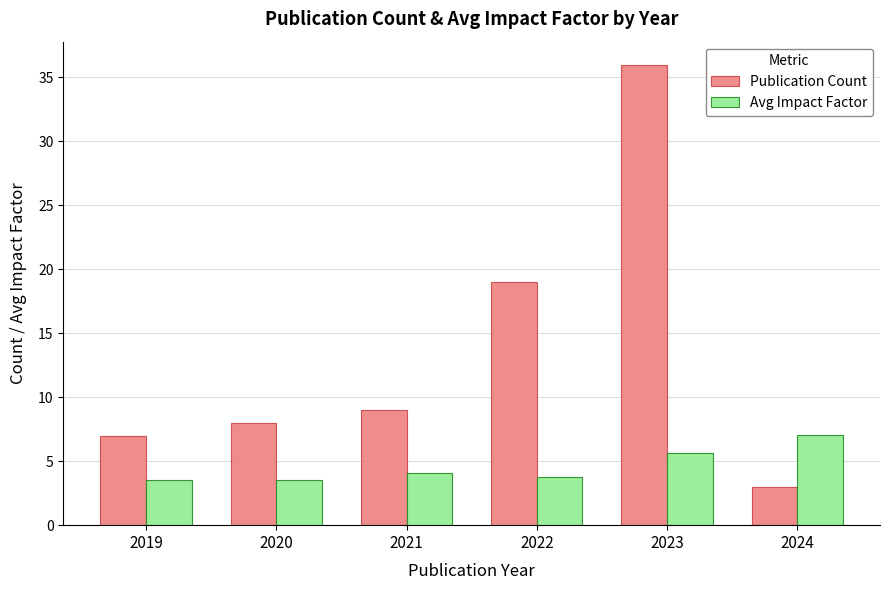

How many values in the Avg Impact Factor series are below 4?

3